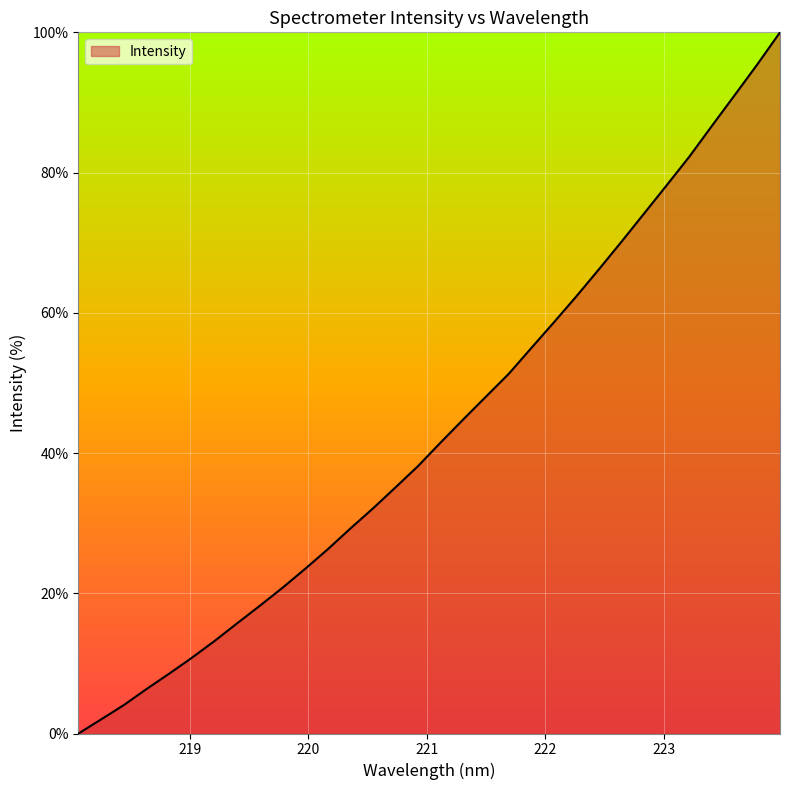

What is the difference between the maximum and second lowest values?

98.0